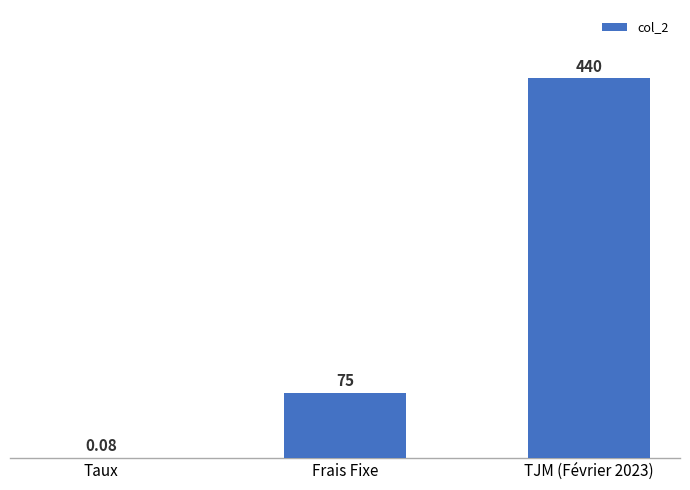

Read the value at Frais Fixe.

75.0